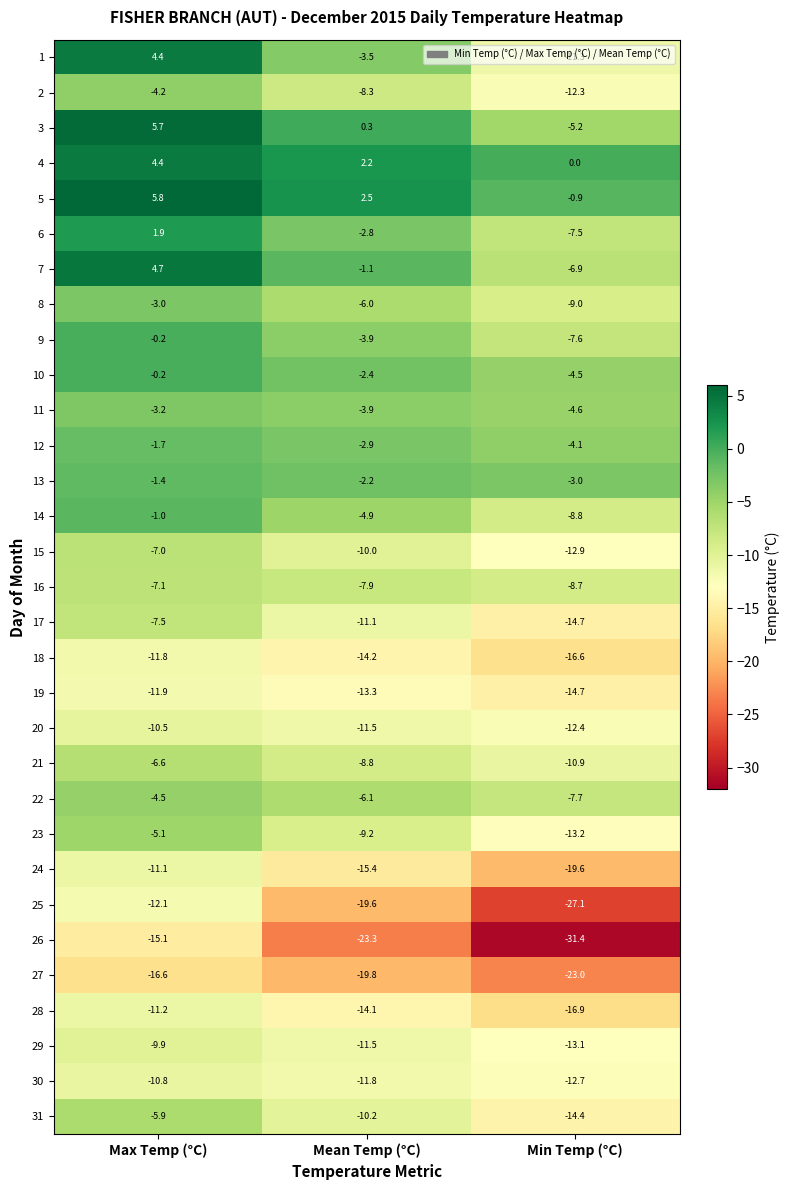

What is the difference between the 3 values at Max Temp (°C) and Min Temp (°C)?

10.9